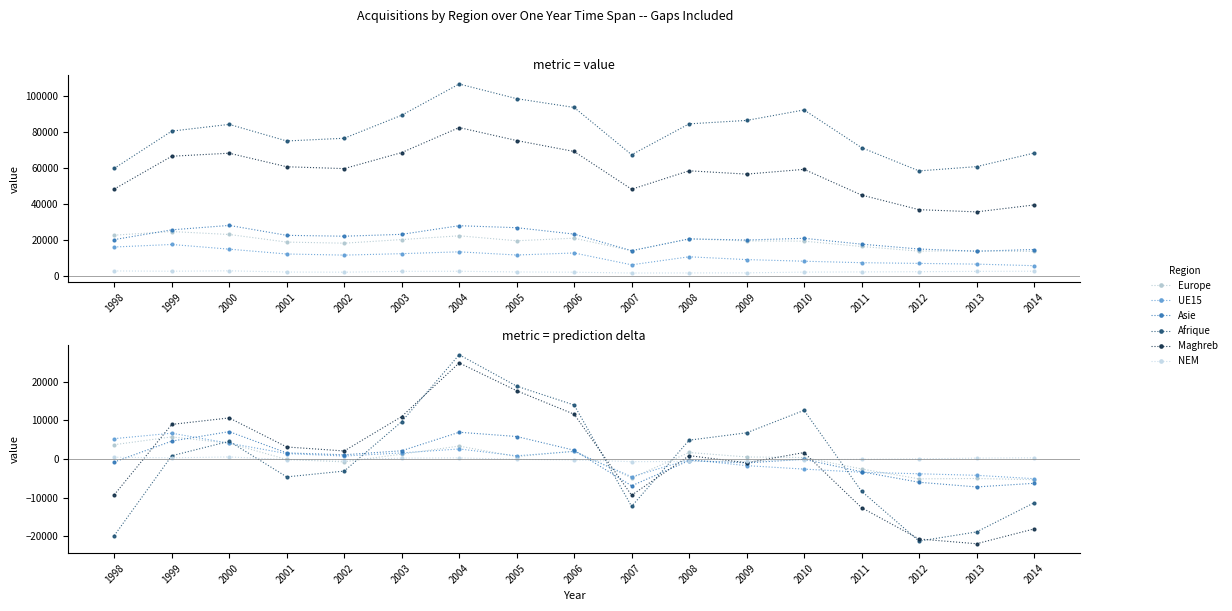

Between 2007 and 1999, which is larger?

1999